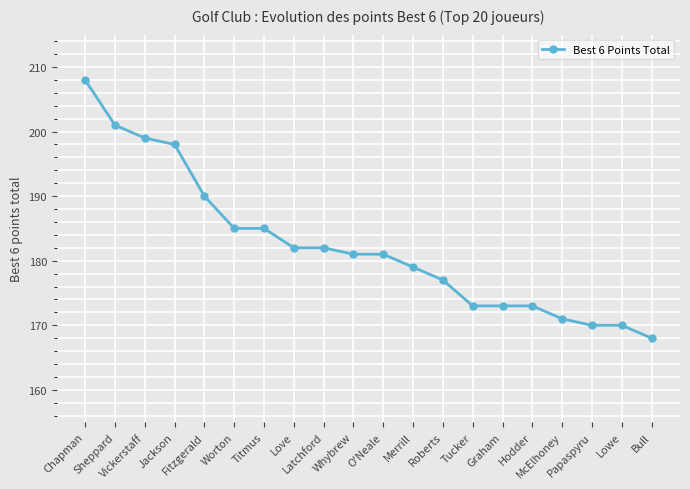

What is the maximum value shown in the chart?

208